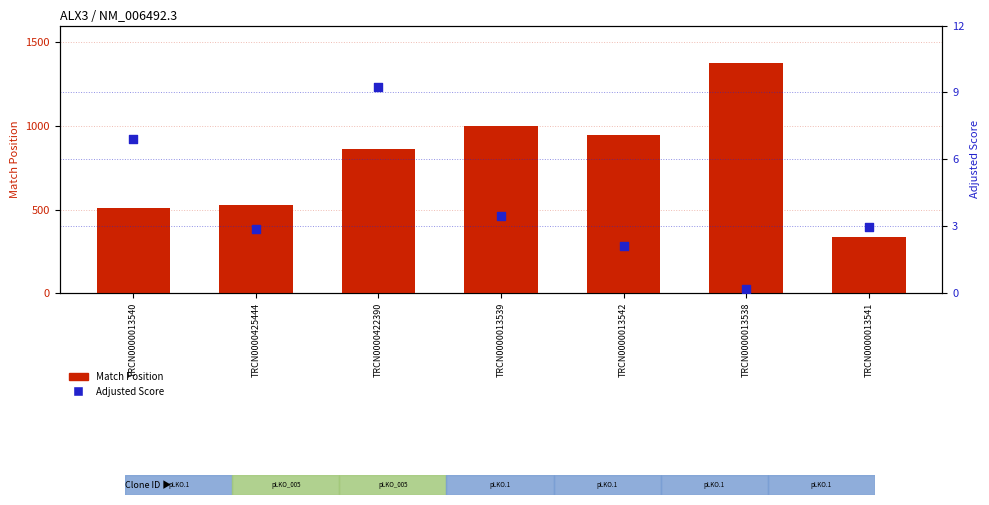

At how many categories does at least one series exceed 65?

7